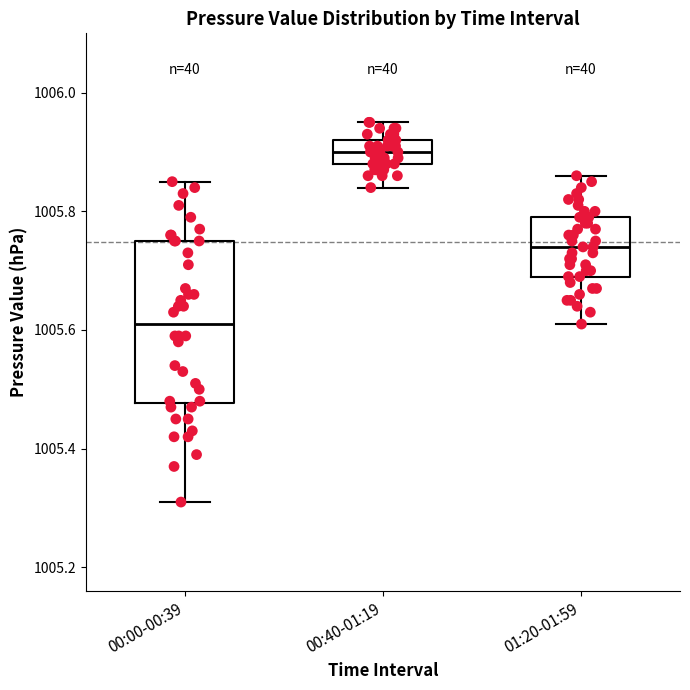

Reading left to right, transcribe this box plot: for each box, give where its median line is, the range the box spans, and where its two whiskers end, as read against the y-axis. The values are not printed on the chart, so give them approximately, as read against the axis.

00:00-00:39: median 1005.62, box 1005.48 to 1005.76, whiskers 1005.32 to 1005.86
00:40-01:19: median 1005.90, box 1005.88 to 1005.92, whiskers 1005.84 to 1005.96
01:20-01:59: median 1005.74, box 1005.70 to 1005.80, whiskers 1005.62 to 1005.86